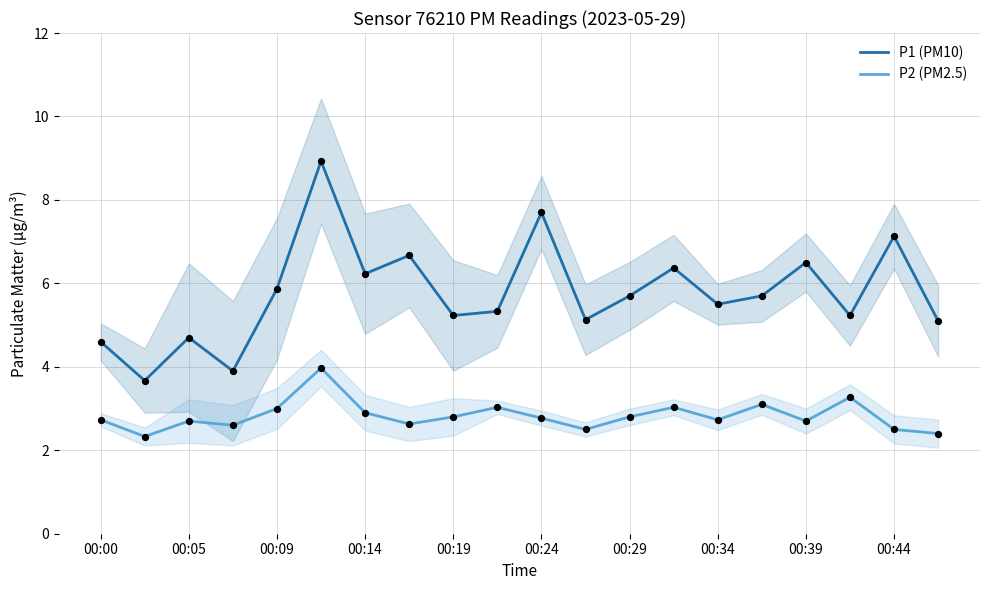

Which series has the largest total across all categories?

P1 (PM10)